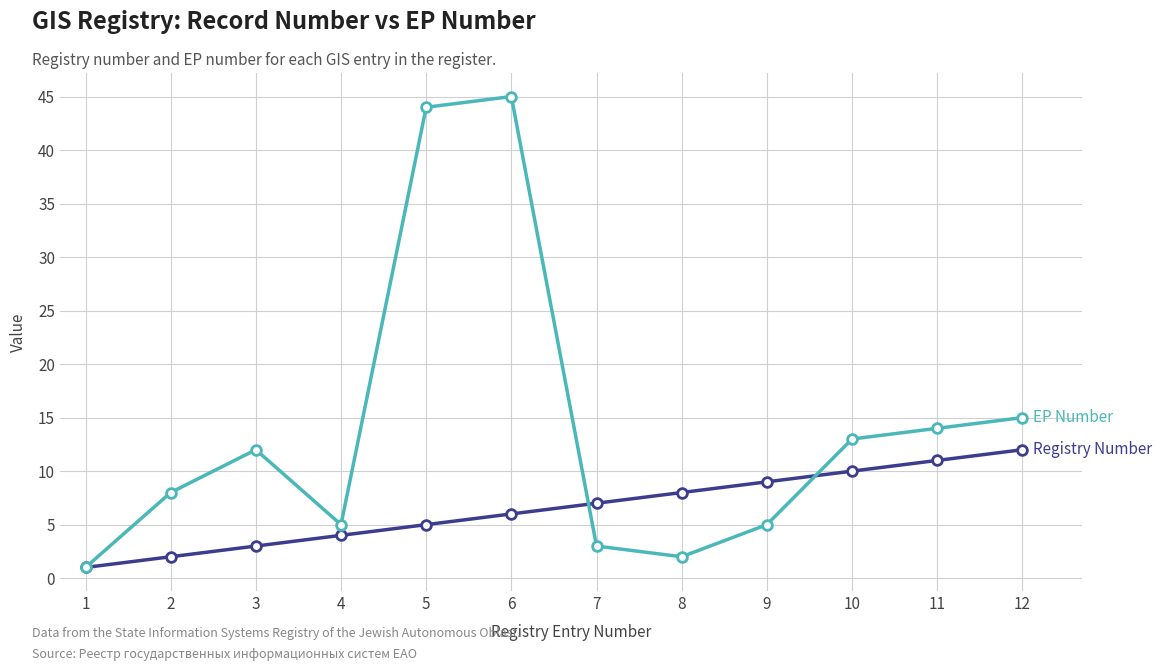

What is the maximum value shown in the chart?

45